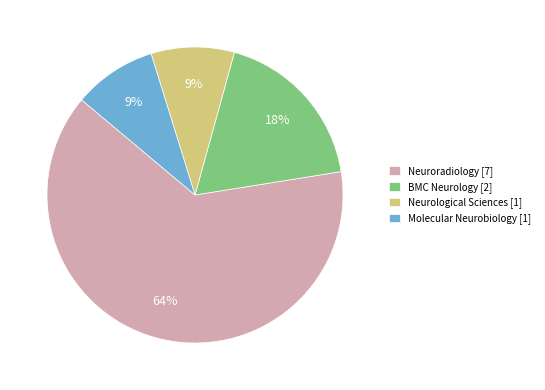

True or false: BMC Neurology [2] accounts for 18% of the total.

True